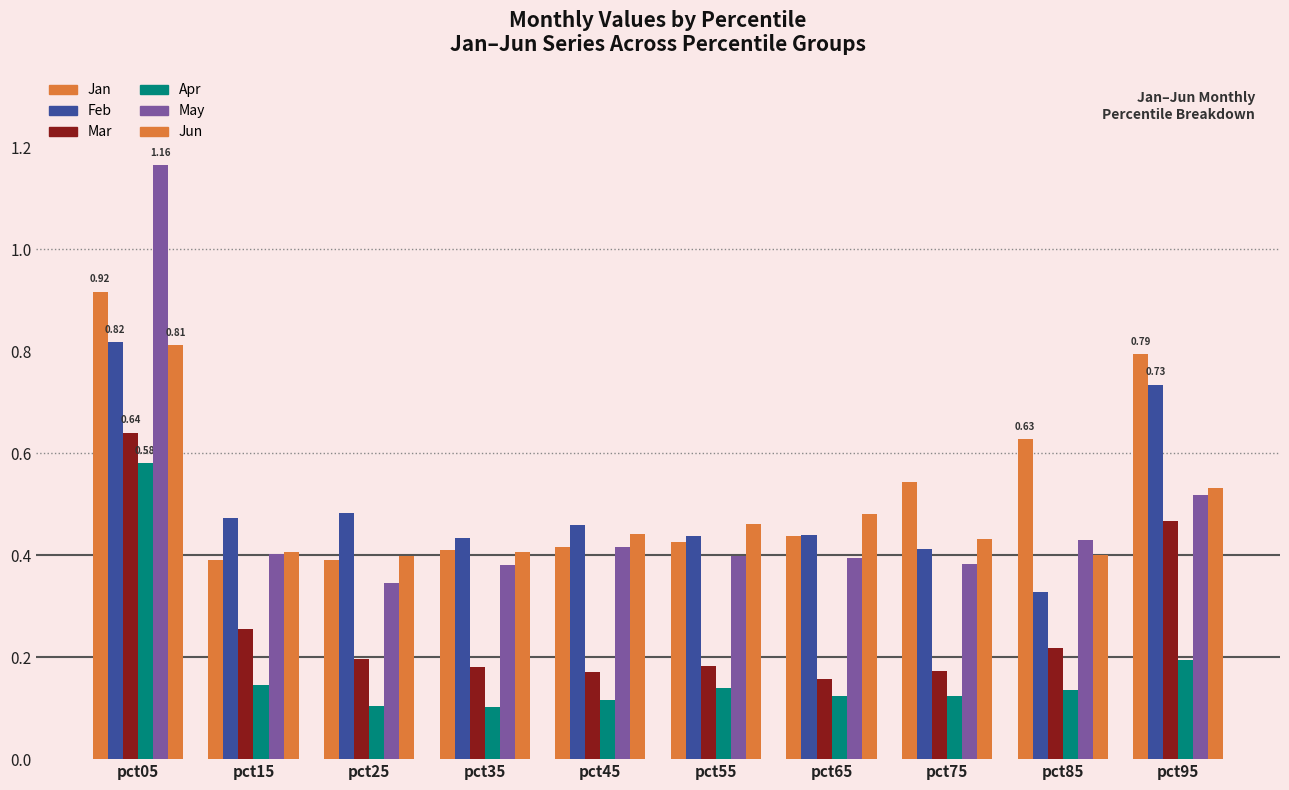

How many bars are there in each group?

6